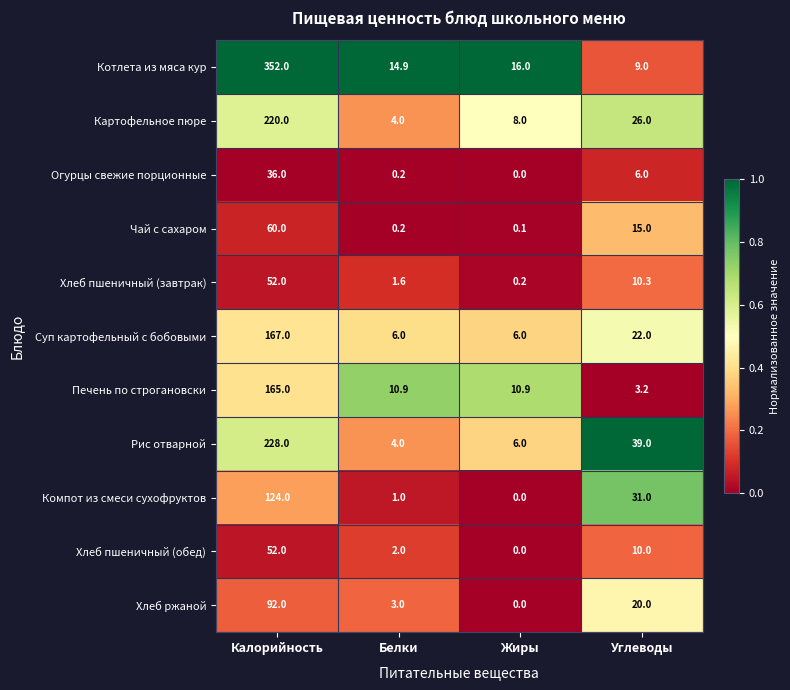

Which series has the largest total across all categories?

Котлета из мяса кур